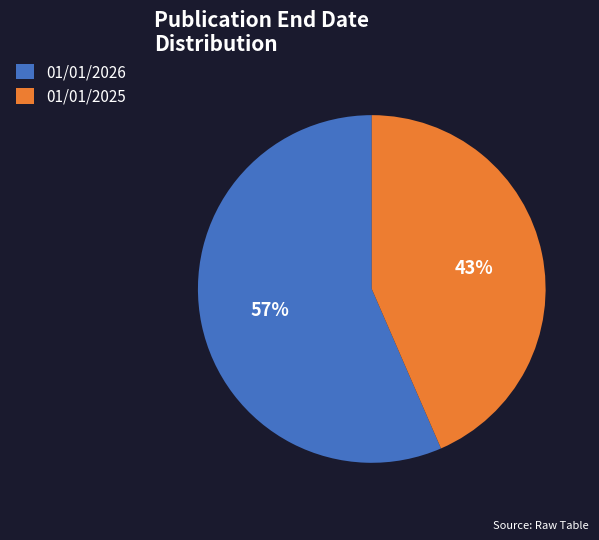

Combined, do 01/01/2026 and 01/01/2025 account for over 50%?

Yes